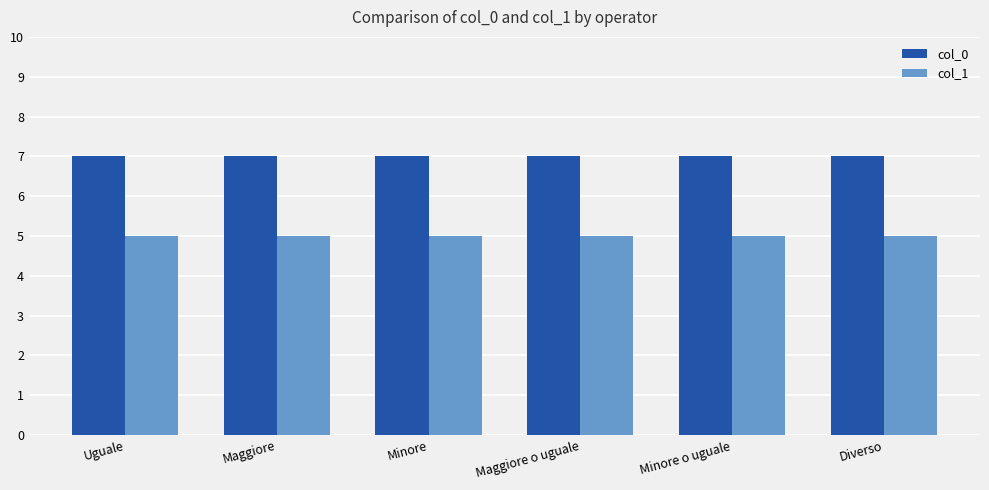

Reading right to left, what are all the values shown in this chart?

col_0: Diverso=7	Minore o uguale=7	Maggiore o uguale=7	Minore=7	Maggiore=7	Uguale=7
col_1: Diverso=5	Minore o uguale=5	Maggiore o uguale=5	Minore=5	Maggiore=5	Uguale=5